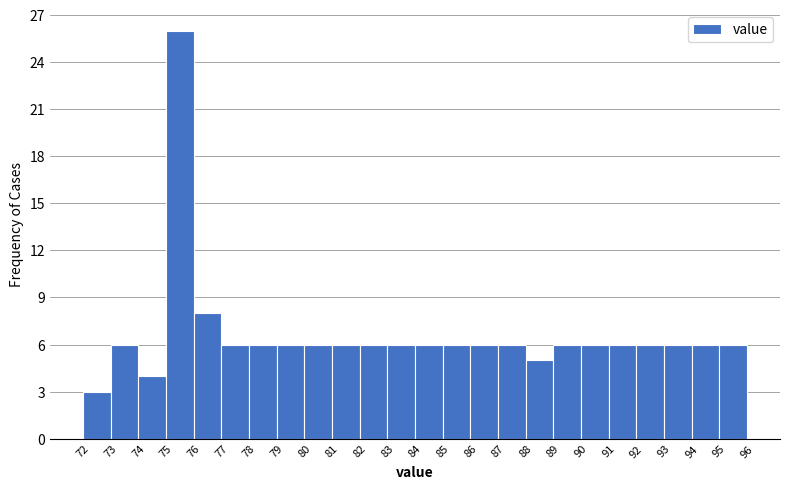

What is the height of the bar covering 93 to 94 on the x-axis? The values are not printed on the chart, so give them approximately, as read against the axis.

6